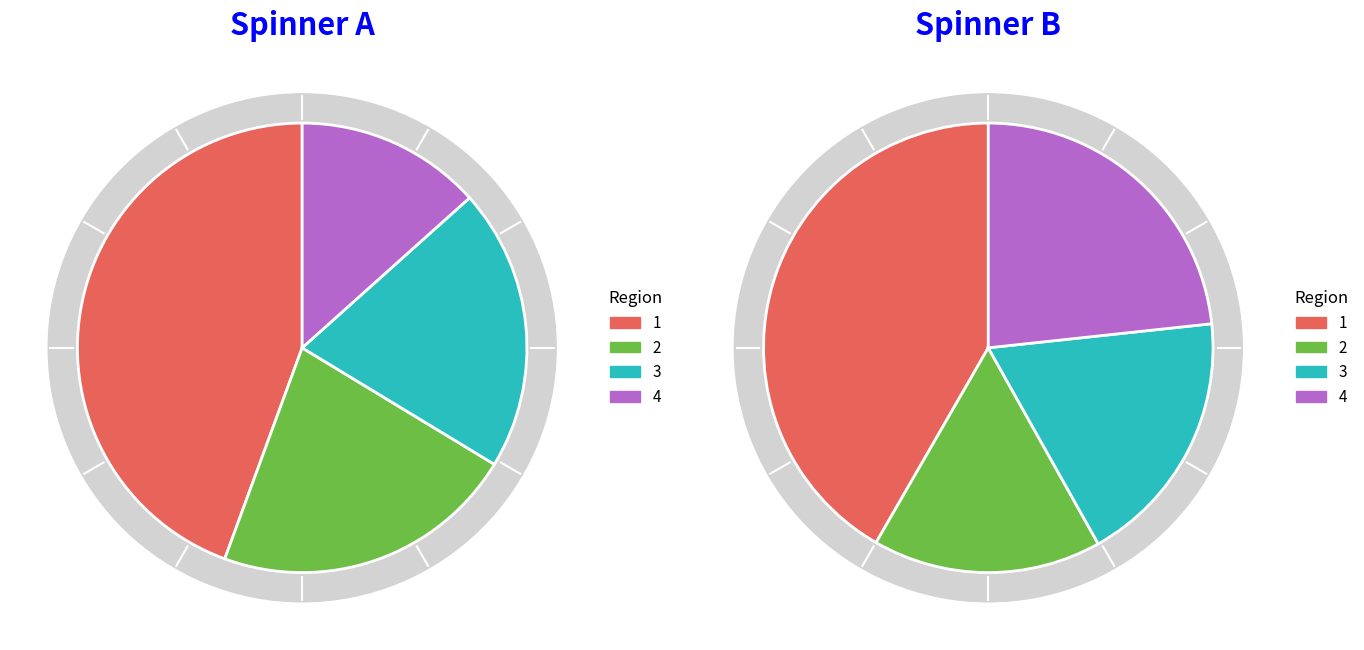

The pct25 slice represents 6% of the pie. True or false?

False